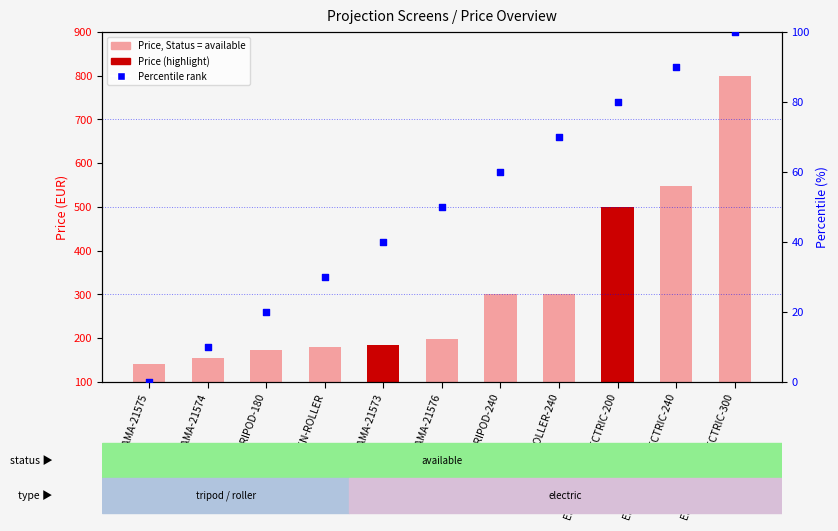

Which series has the widest spread of Y values?

Price